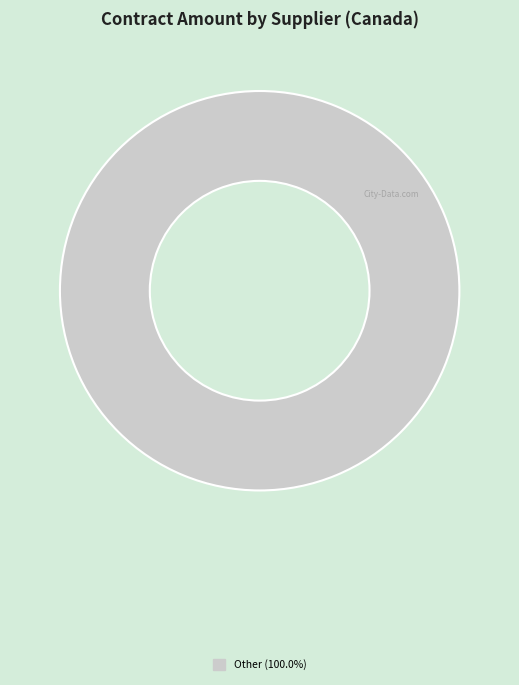

Is there any slice that represents more than half of the pie?

Yes